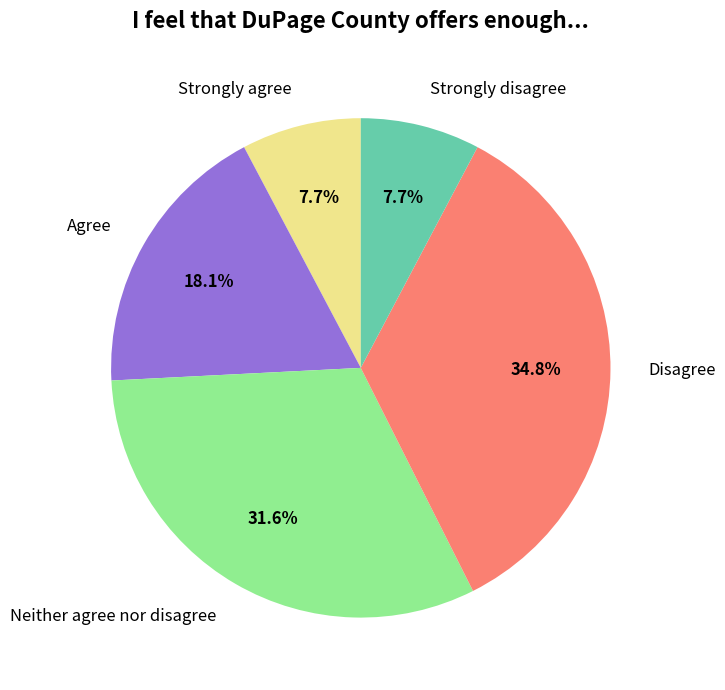

How many segments does this pie chart have?

5